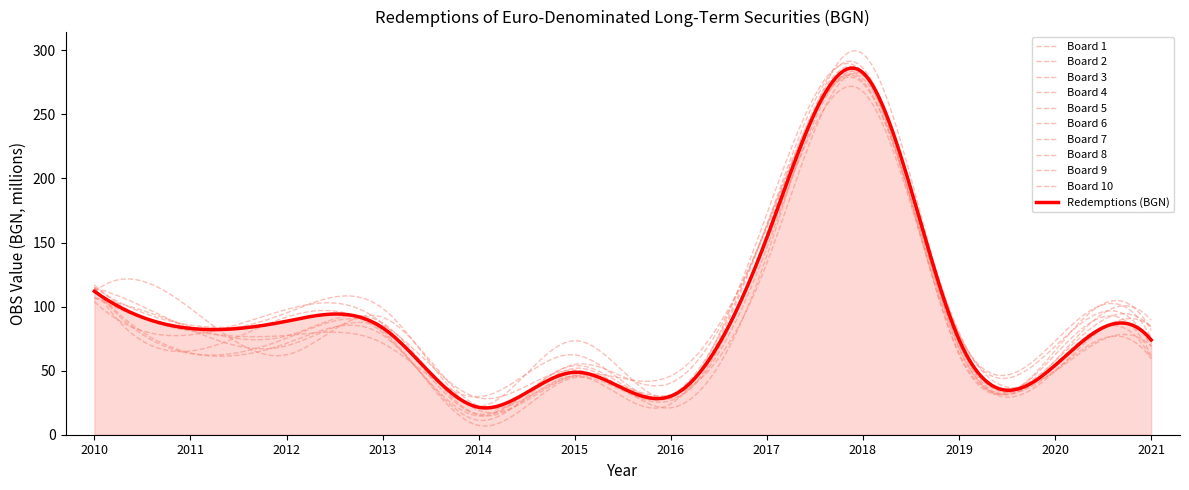

Does the chart display data point markers on the line(s)?

No